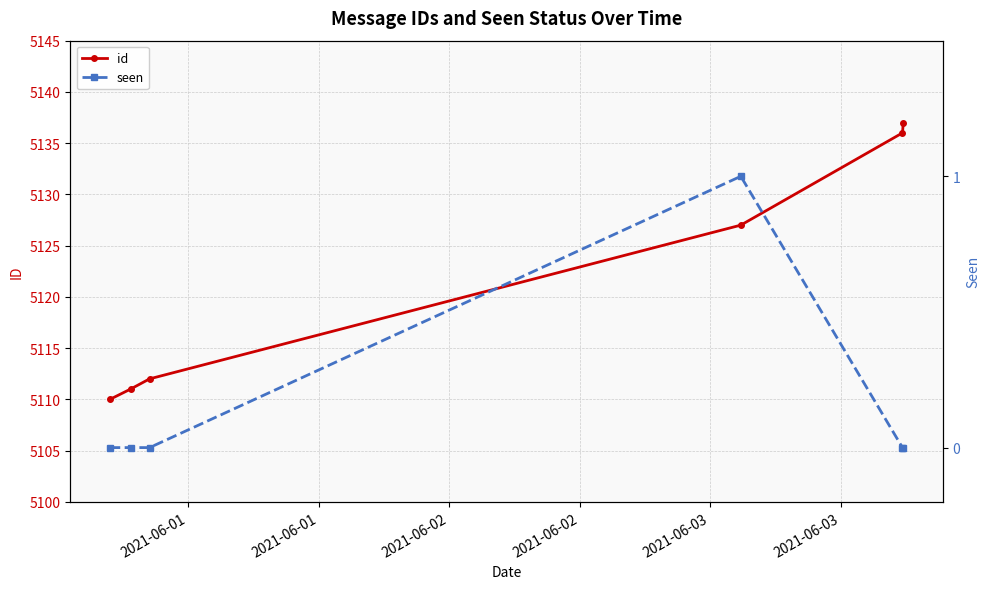

True or false: id has more than 0 points higher than both neighbors.

False